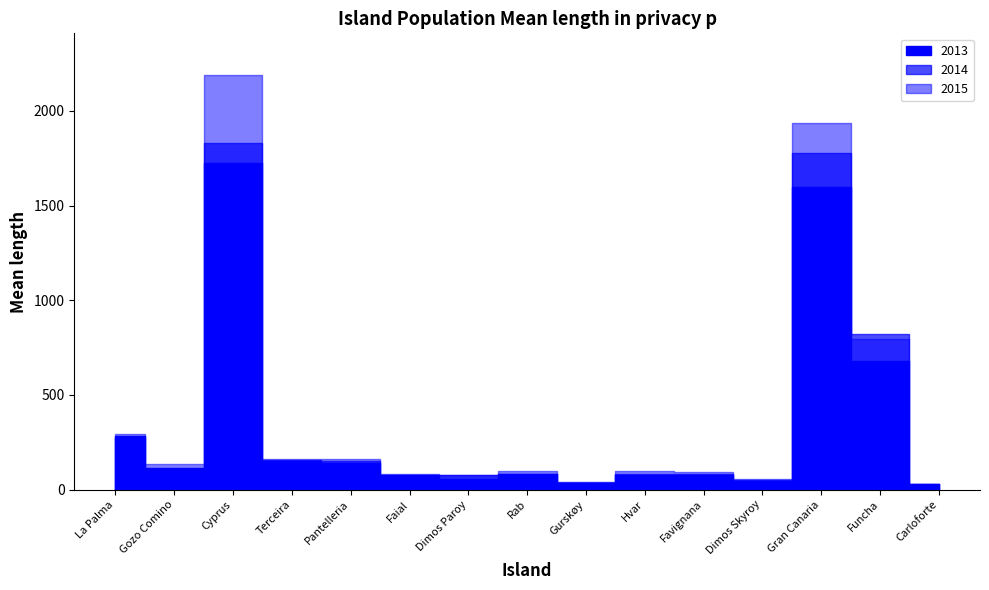

What is the difference between the highest and lowest values at Faial?

4